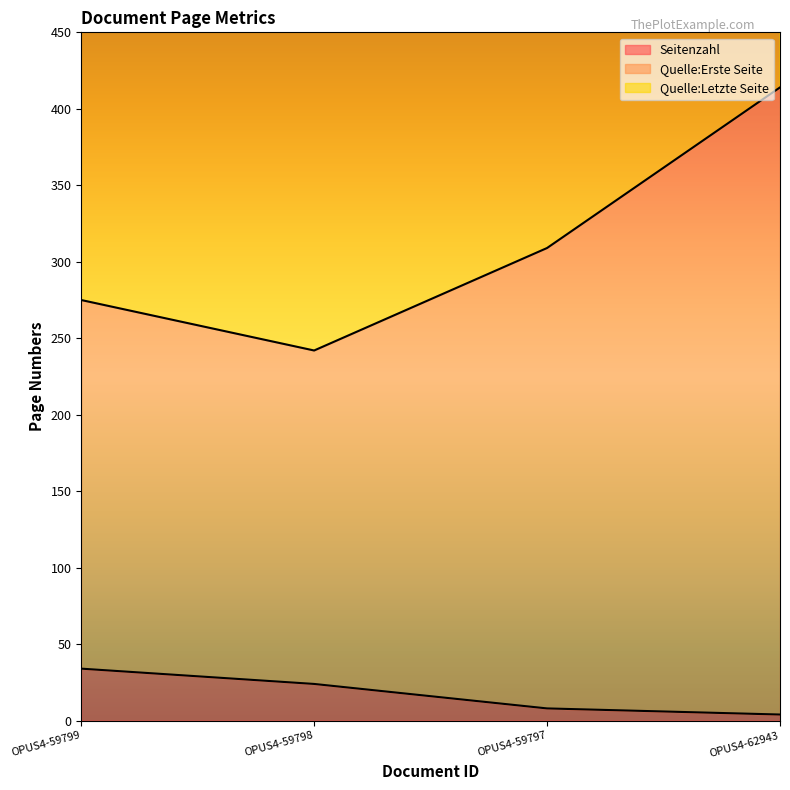

What position from the right is OPUS4-59799?

4